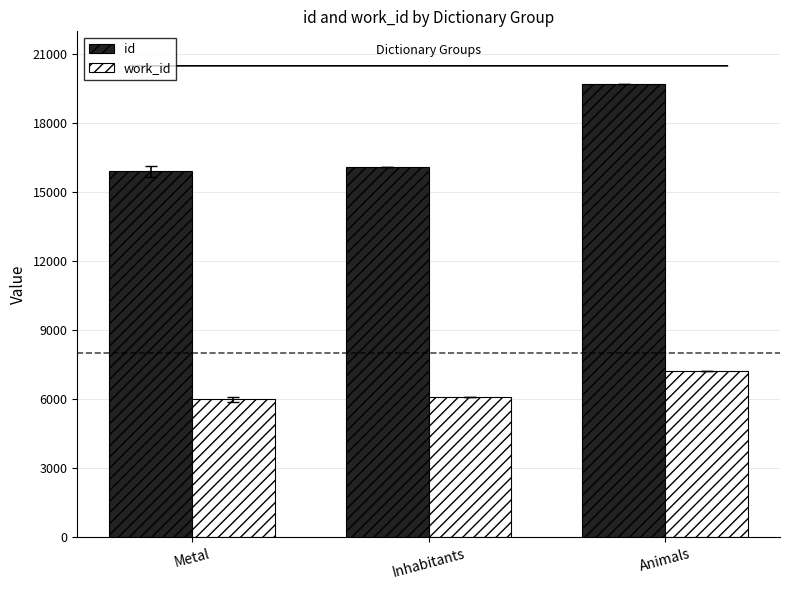

What is the difference between the maximum and second lowest values in the id series?

3609.0